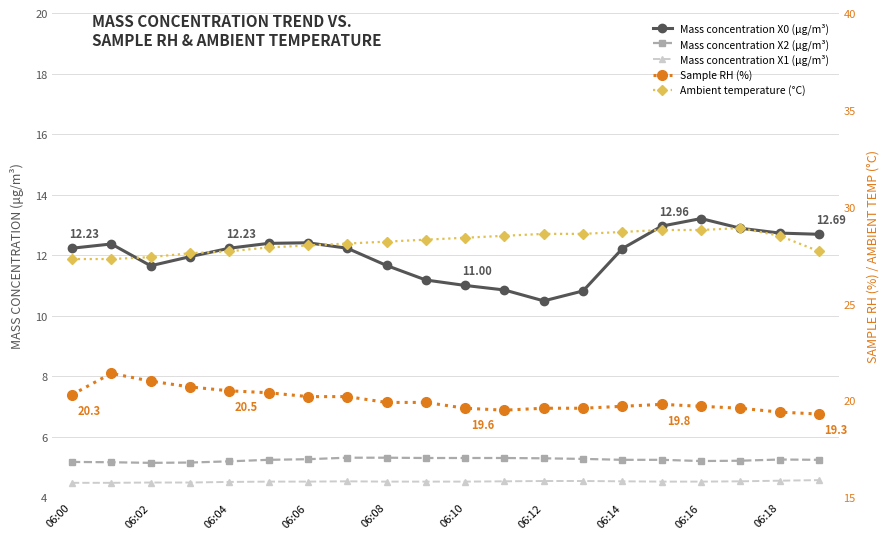

Between 10 and 06:06, which is larger?

06:06